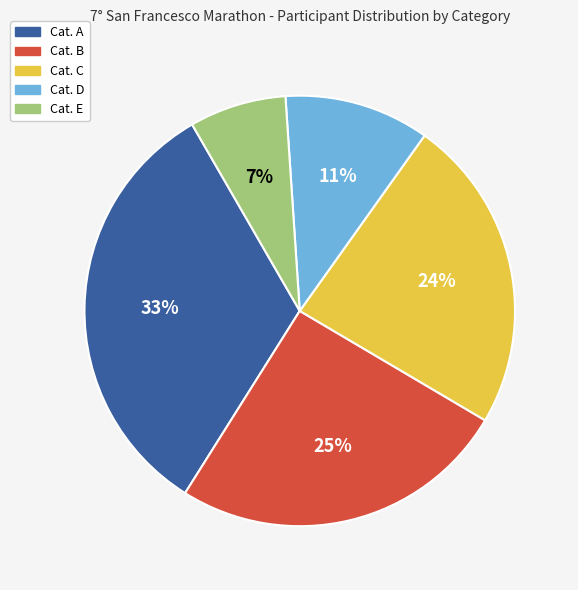

What is the smallest slice in the pie chart?

Cat. E